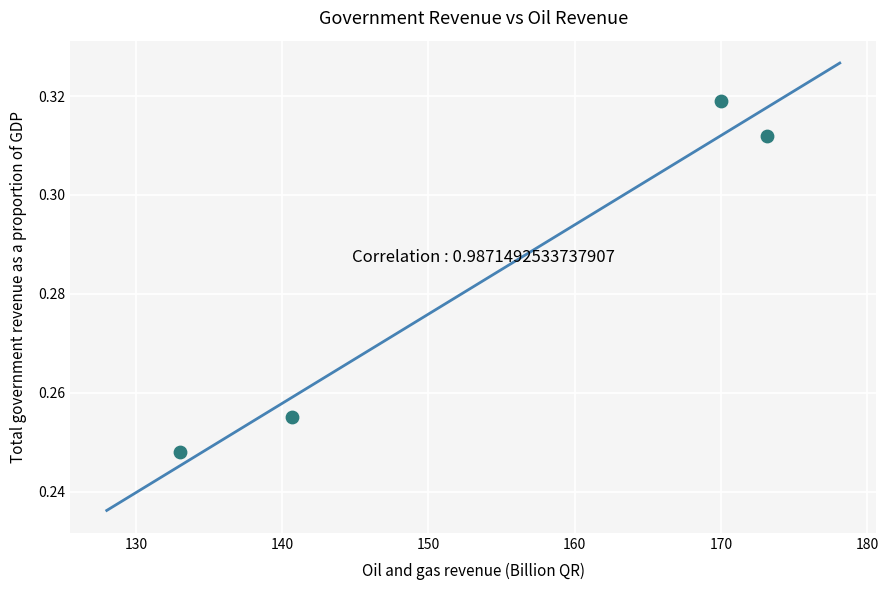

What is the range of X values (max minus min)?

40.1